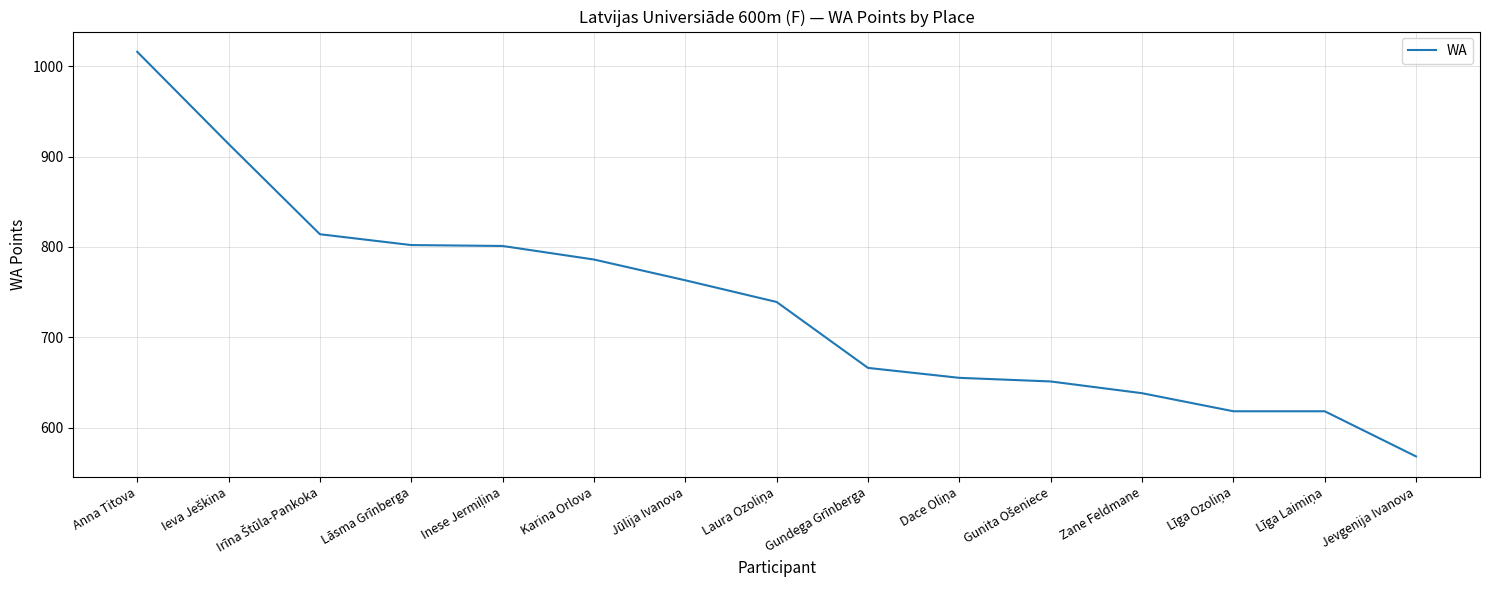

What is the average value?

737